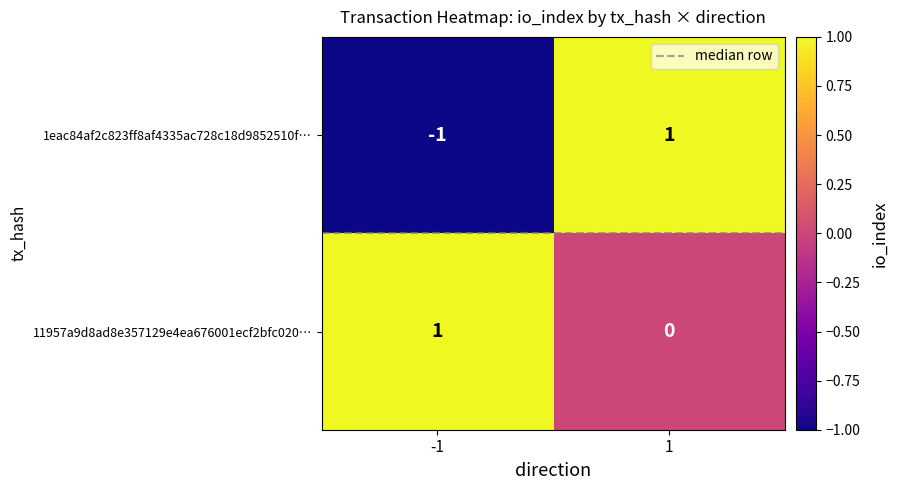

At how many categories does at least one series exceed 0?

2